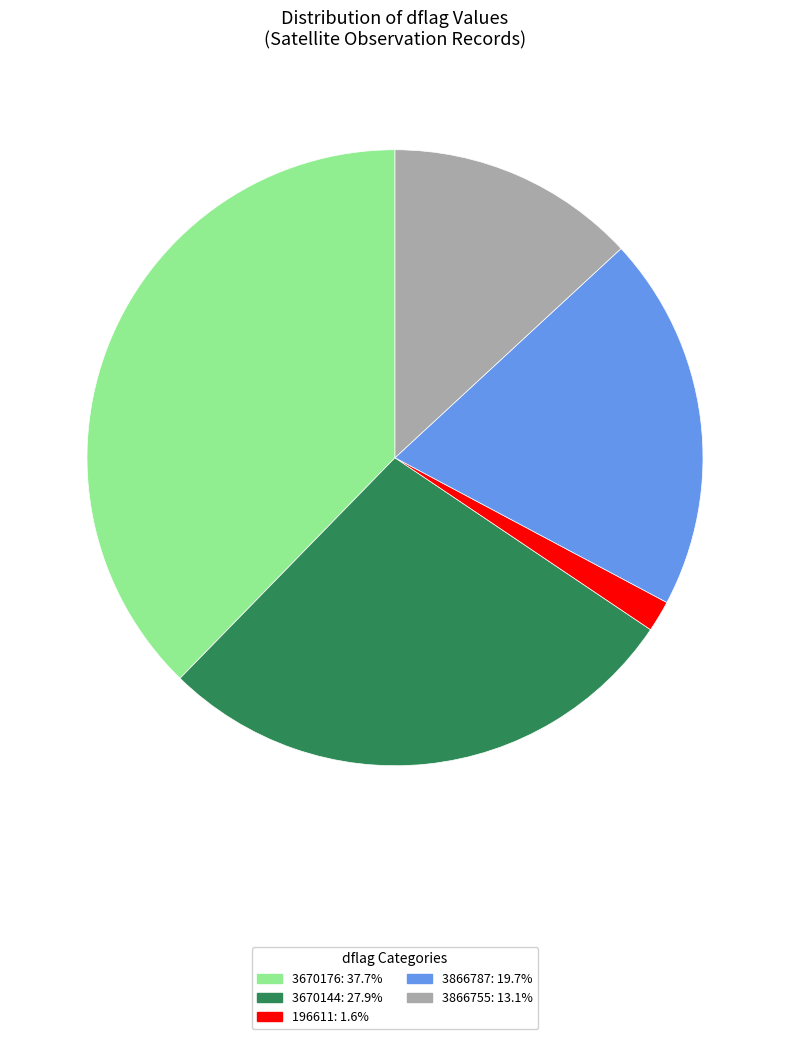

What is the smallest slice in the pie chart?

196611